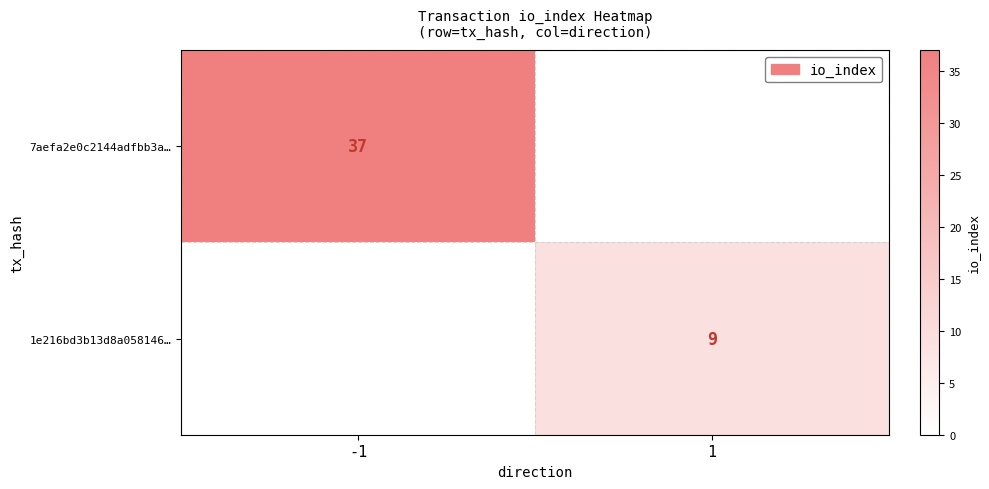

True or false: 1e216bd3b13d8a058146… has a value of 9 at 1.

True